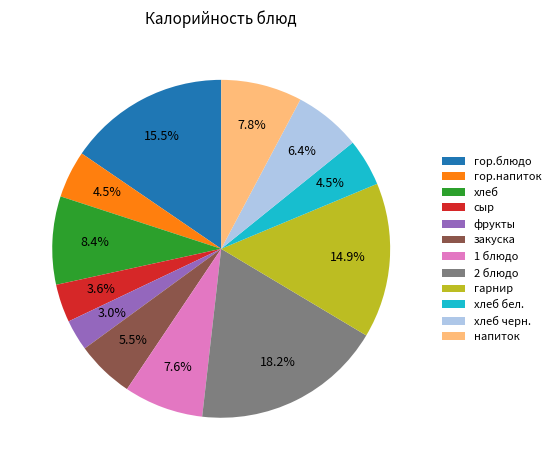

Does хлеб бел. represent more than half of the total?

No